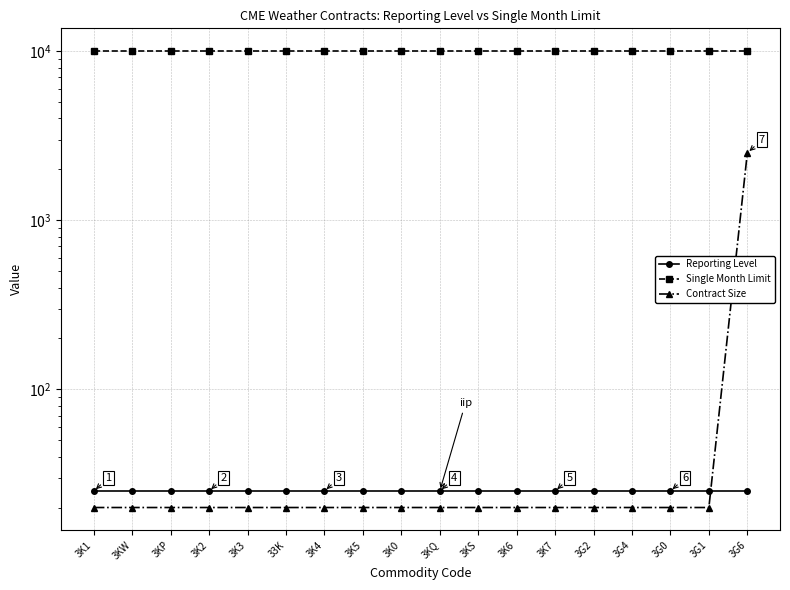

What is the average value of the Contract Size series?

158